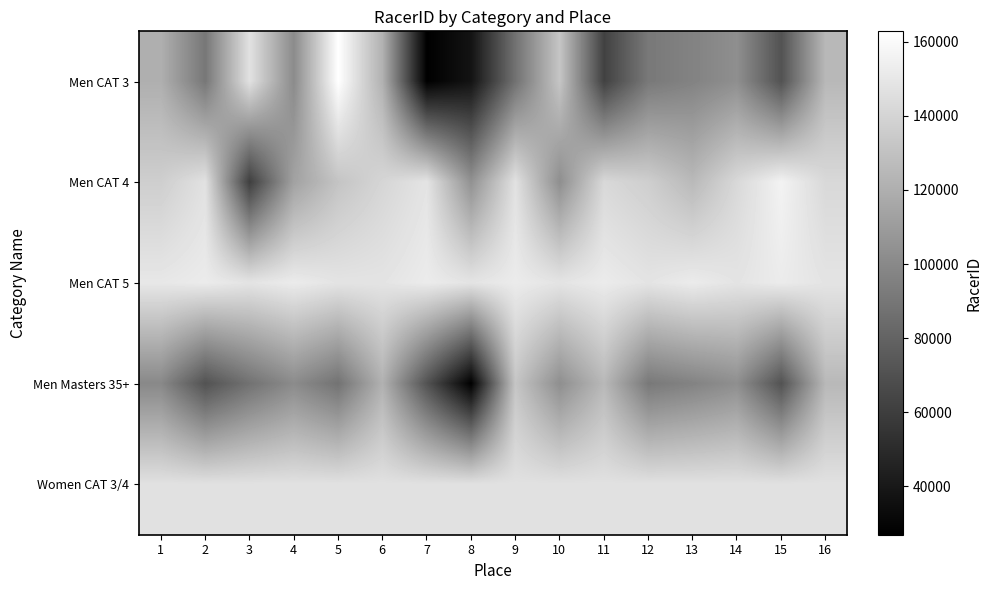

What is the smallest value displayed?

26964